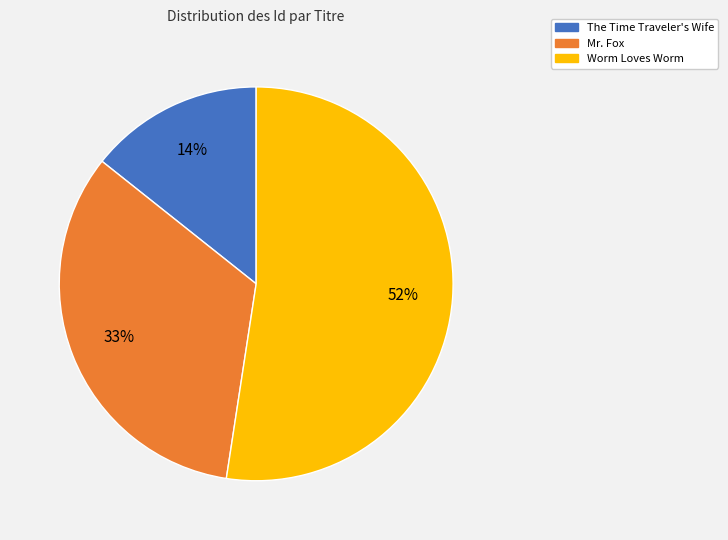

What percentage is the Mr. Fox slice, to the nearest percent?

33%